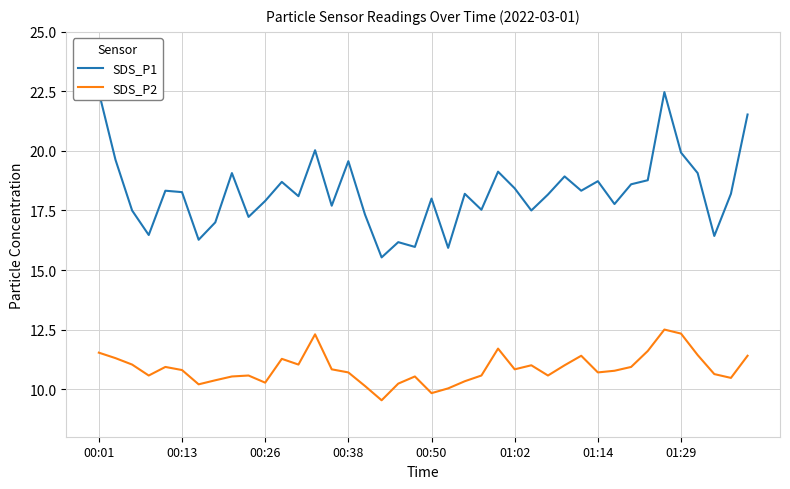

What is the minimum value for SDS_P2?

9.5